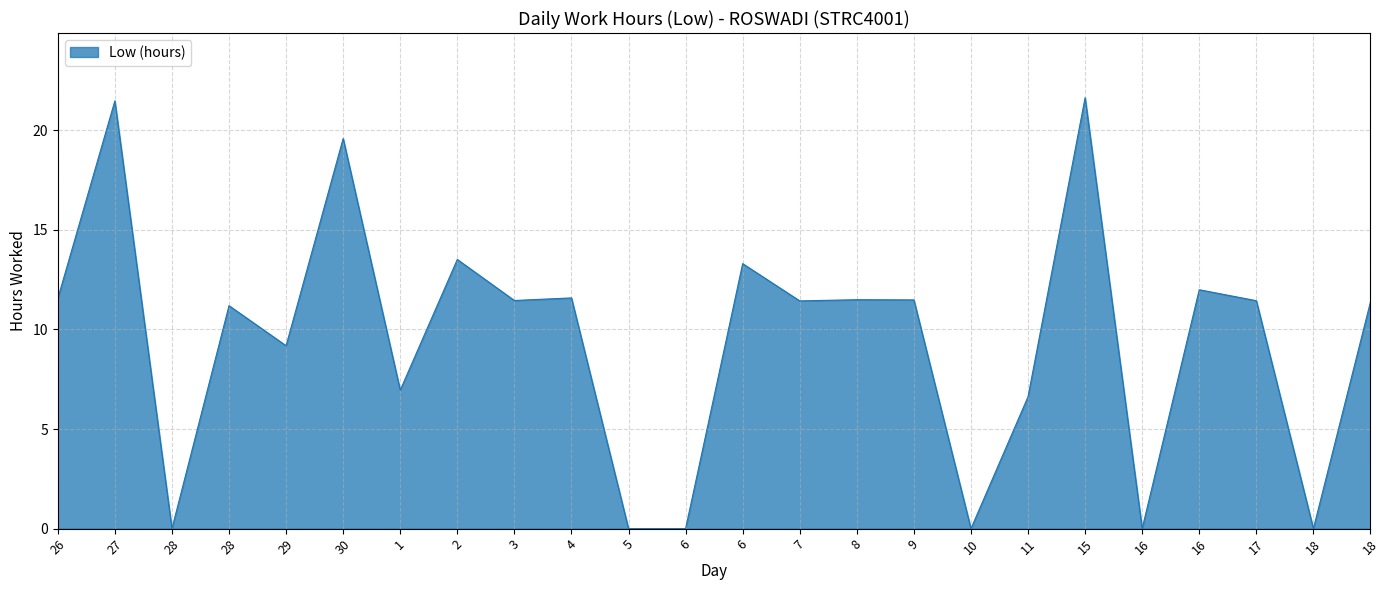

Count the number of categories in the chart.

24